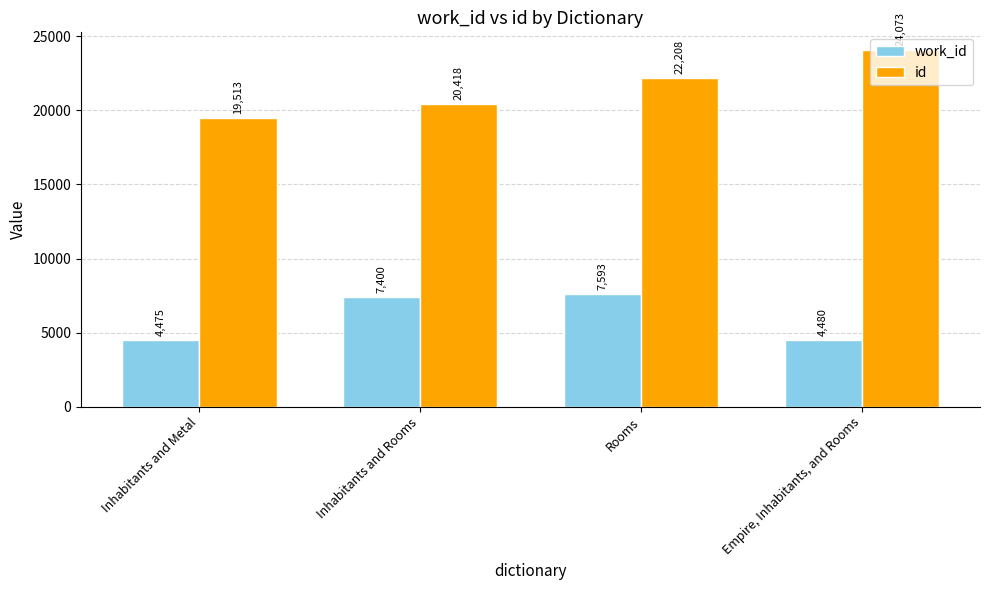

What is the minimum value for work_id?

4475